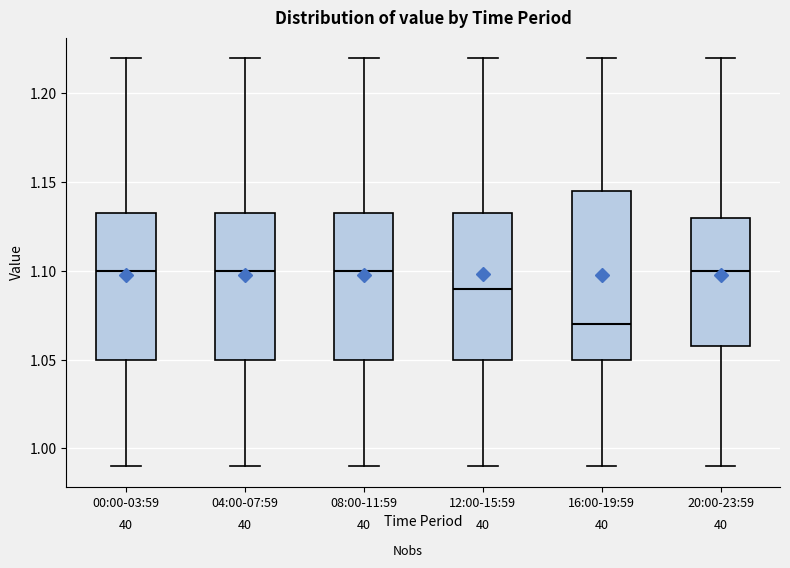

Reading left to right, transcribe this box plot: for each box, give where its median line is, the range the box spans, and where its two whiskers end, as read against the y-axis. The values are not printed on the chart, so give them approximately, as read against the axis.

00:00-03:59: median 1.100, box 1.050 to 1.135, whiskers 0.990 to 1.220
04:00-07:59: median 1.100, box 1.050 to 1.135, whiskers 0.990 to 1.220
08:00-11:59: median 1.100, box 1.050 to 1.135, whiskers 0.990 to 1.220
12:00-15:59: median 1.090, box 1.050 to 1.135, whiskers 0.990 to 1.220
16:00-19:59: median 1.070, box 1.050 to 1.145, whiskers 0.990 to 1.220
20:00-23:59: median 1.100, box 1.060 to 1.130, whiskers 0.990 to 1.220